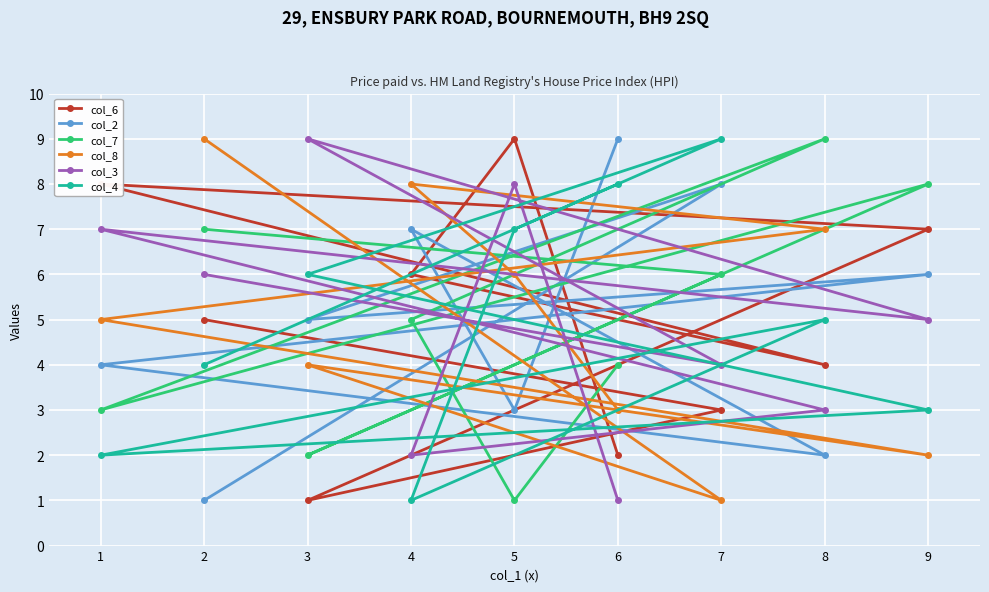

At how many categories does at least one series exceed 3?

9